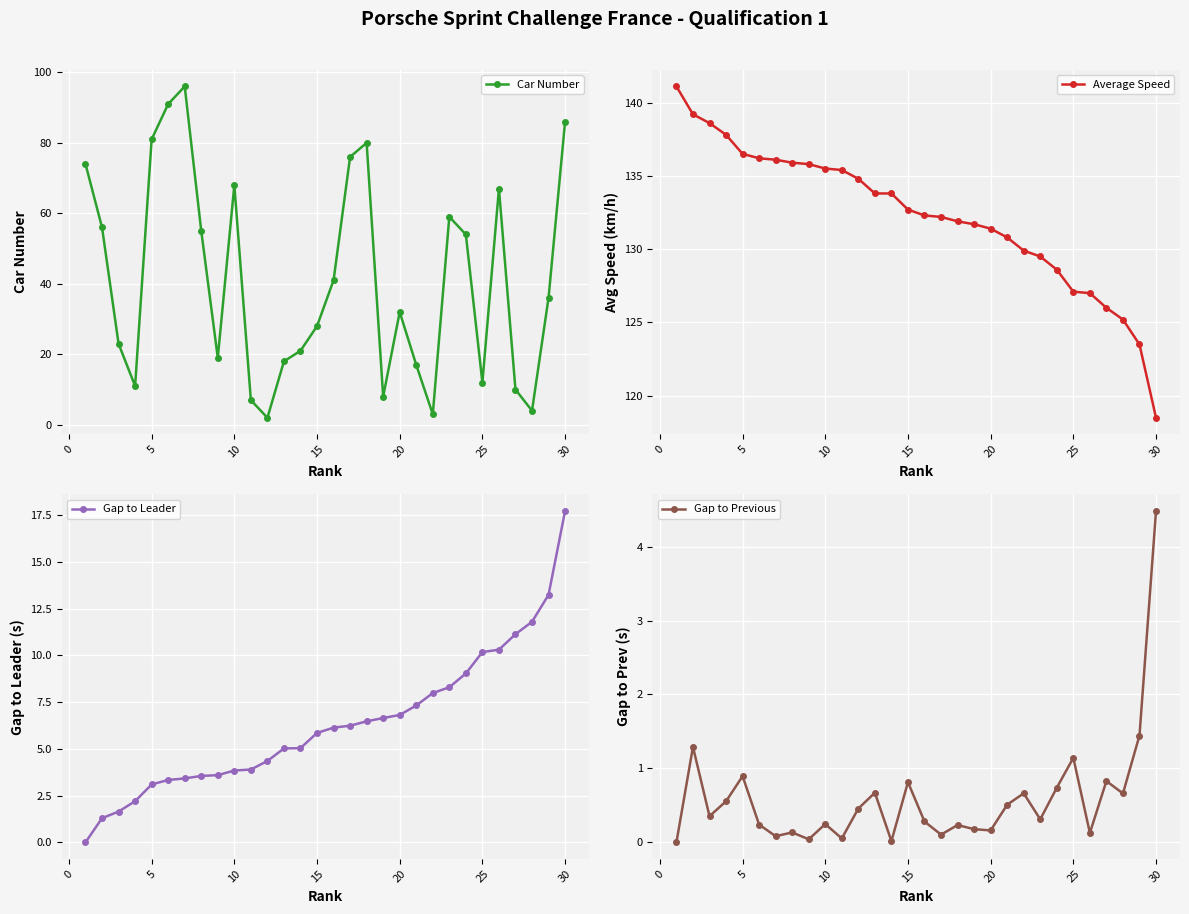

How many distinct data groups are displayed?

4